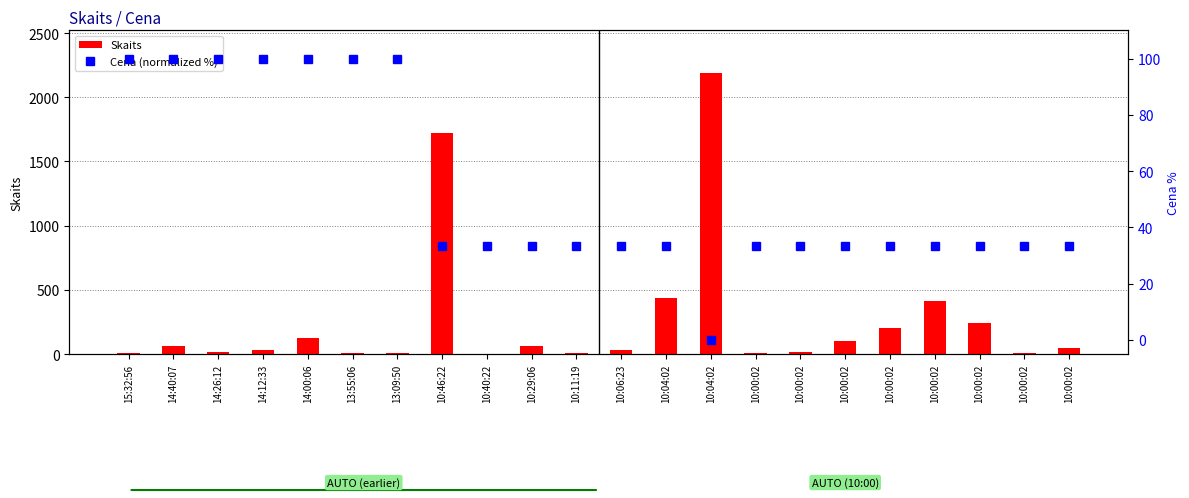

Reading left to right, extract all data points from this chart.

Skaits: 15:32:56=7.0	14:40:07=64.0	14:26:12=13.0	14:12:33=30.0	14:00:06=129.0	13:55:06=5.0	13:09:50=5.0	10:46:22=1719.0	10:40:22=1.0	10:29:06=65.0	10:11:19=5.0	10:06:23=34.0	10:04:02=434.0	10:04:02=2192.0	10:00:02=5.0	10:00:02=20.0	10:00:02=100.0	10:00:02=200.0	10:00:02=417.0	10:00:02=243.0	10:00:02=7.0	10:00:02=50.0
Cena (normalized %): 15:32:56=100.0	14:40:07=100.0	14:26:12=100.0	14:12:33=100.0	14:00:06=100.0	13:55:06=100.0	13:09:50=100.0	10:46:22=33.3	10:40:22=33.3	10:29:06=33.3	10:11:19=33.3	10:06:23=33.3	10:04:02=33.3	10:04:02=0.0	10:00:02=33.3	10:00:02=33.3	10:00:02=33.3	10:00:02=33.3	10:00:02=33.3	10:00:02=33.3	10:00:02=33.3	10:00:02=33.3